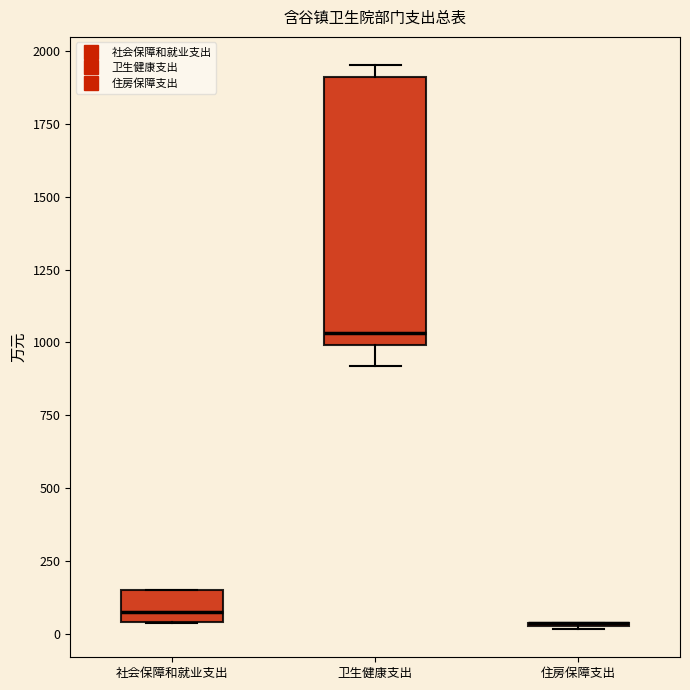

Which box is the tallest, from its lower edge to its upper edge?

卫生健康支出